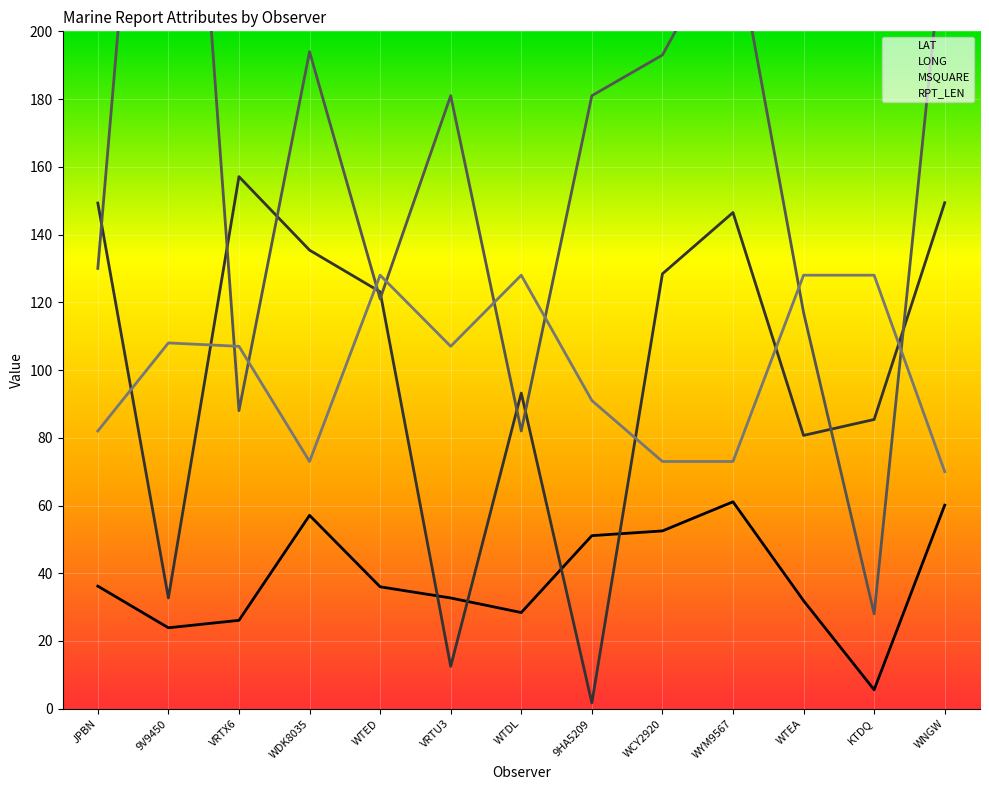

Reading right to left, what are all the values shown in this chart?

LAT: 60.1	5.6	31.9	61.1	52.5	51.1	28.4	32.7	36.0	57.1	26.1	23.9	36.2
LONG: 149.4	85.4	80.7	146.5	128.4	1.7	93.2	12.5	123.1	135.4	157.1	32.7	149.3
MSQUARE: 231.0	28.0	117.0	231.0	193.0	181.0	82.0	181.0	121.0	194.0	88.0	375.0	130.0
RPT_LEN: 70.0	128.0	128.0	73.0	73.0	91.0	128.0	107.0	128.0	73.0	107.0	108.0	82.0